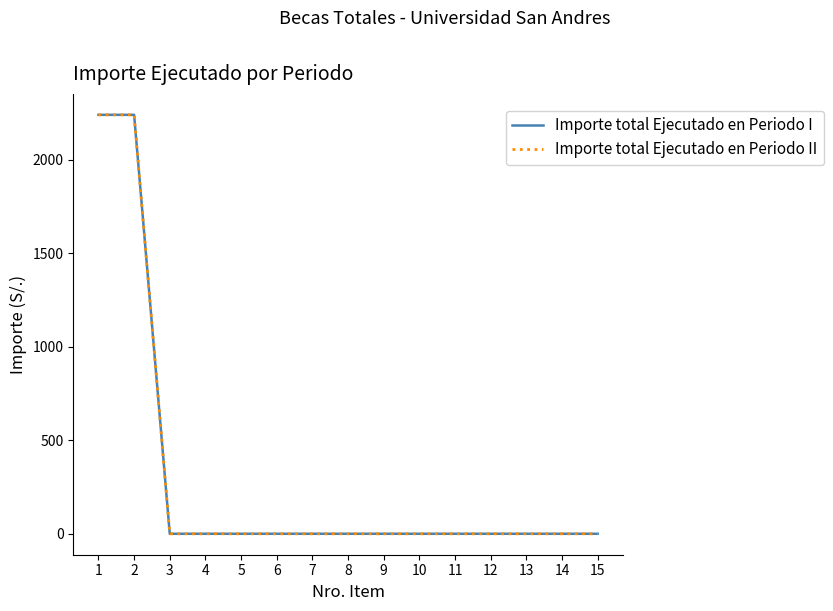

The value of Importe total Ejecutado en Periodo II at 14 is 788. True or false?

False